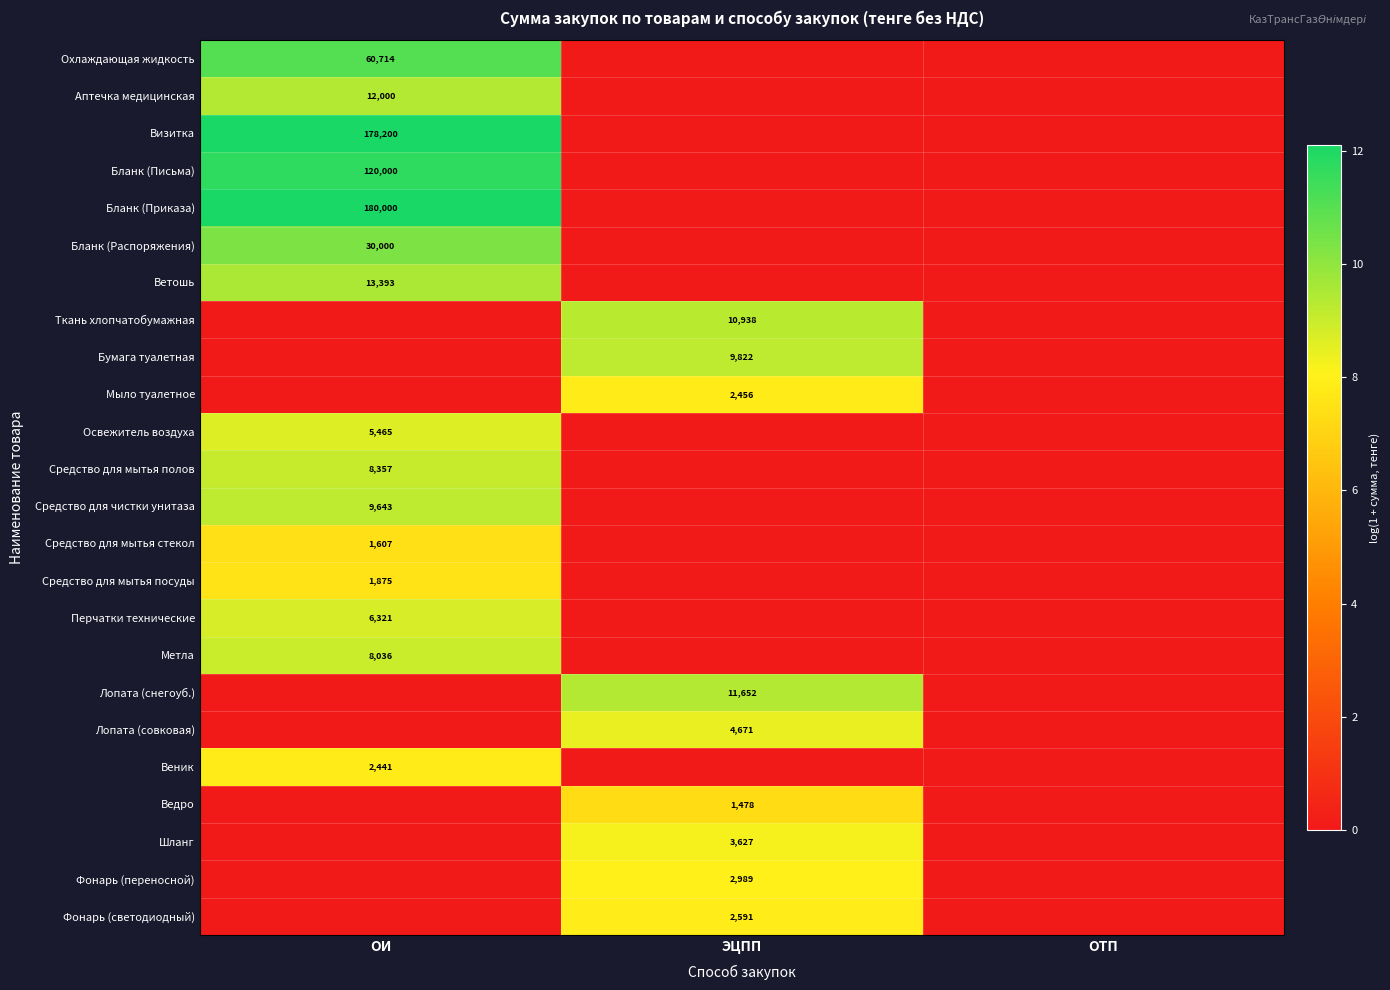

Is it true that Бланк (Приказа) equals 180000 at ОИ?

True